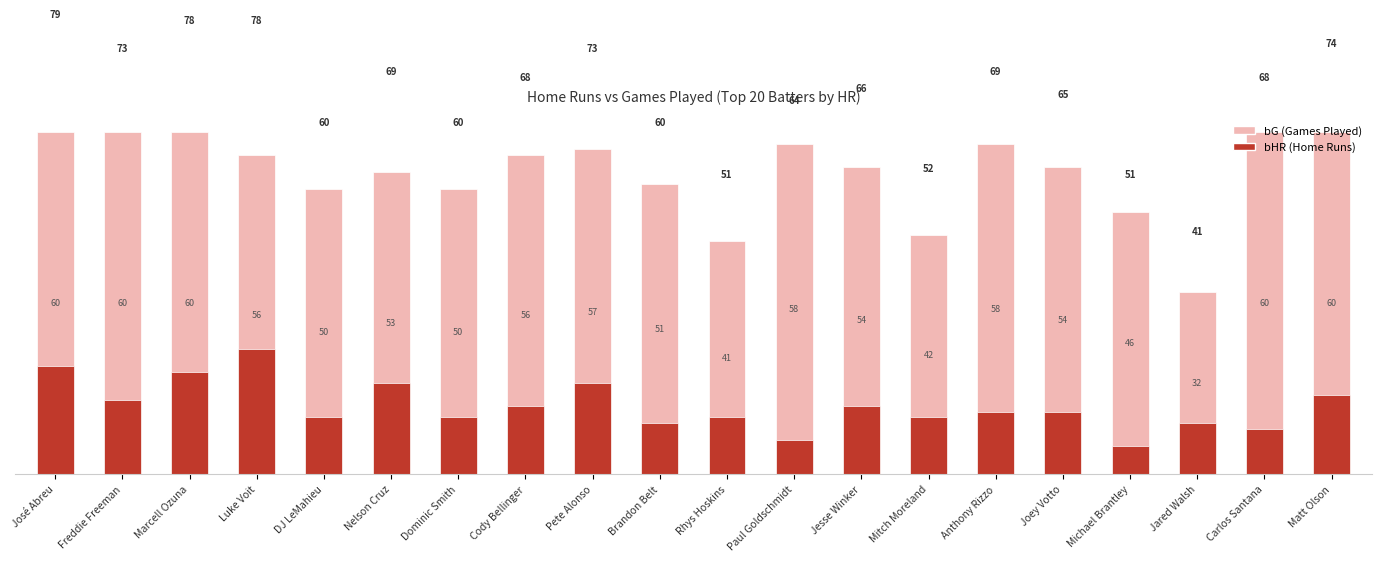

How many values in the bHR (Home Runs) series are below 11?

9